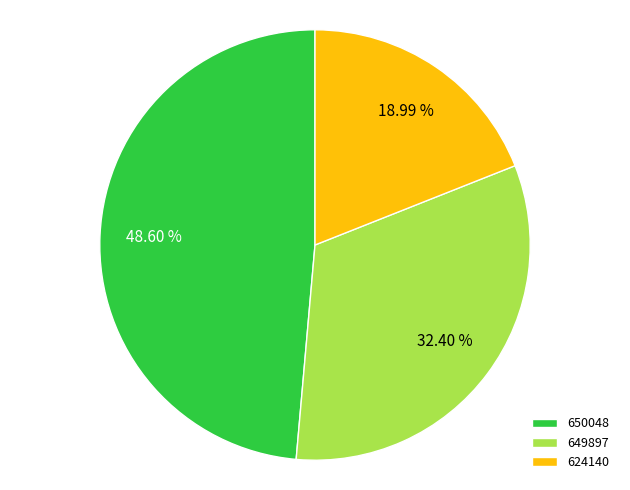

To the nearest percent, what is the difference between the largest and smallest slice percentages?

30%